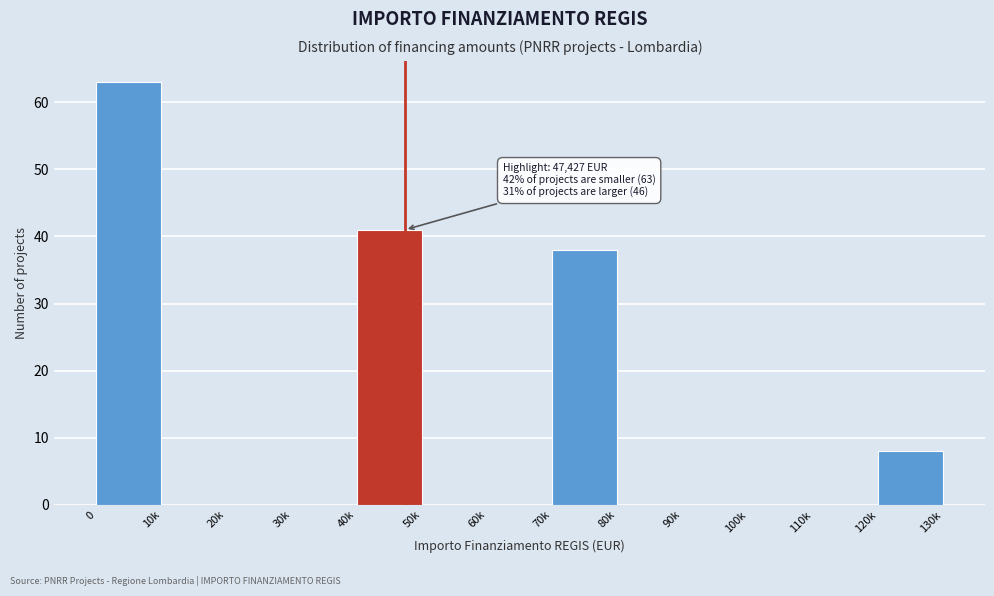

Reading right to left, transcribe all the data shown in this chart.

120k=8	110k=0	100k=0	90k=0	80k=0	70k=38	60k=0	50k=0	40k=41	30k=0	20k=0	10k=0	0=63